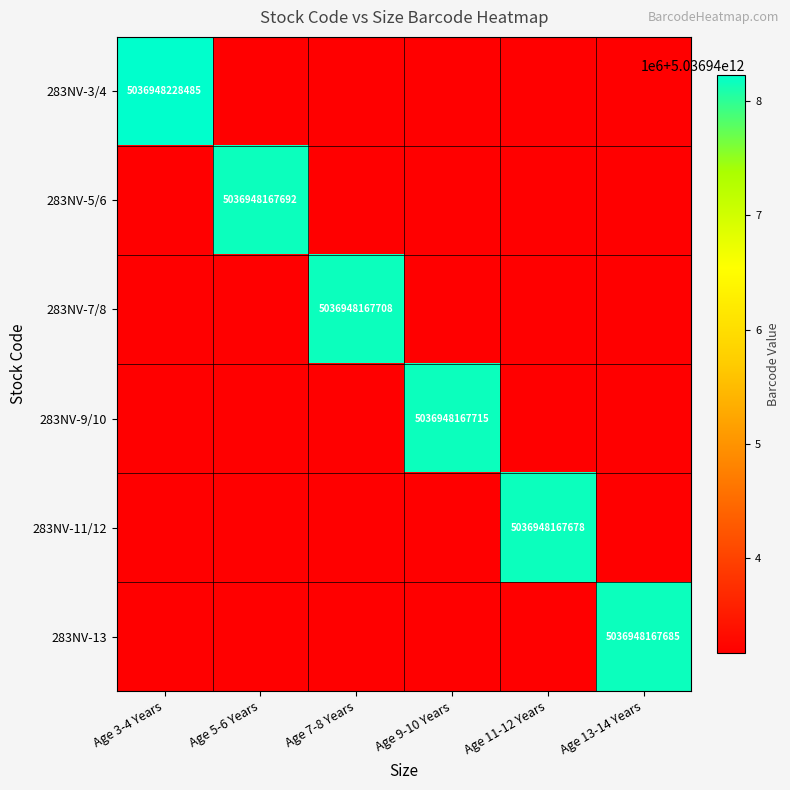

Is it true that 283NV-5/6 equals 0 at Age 7-8 Years?

True